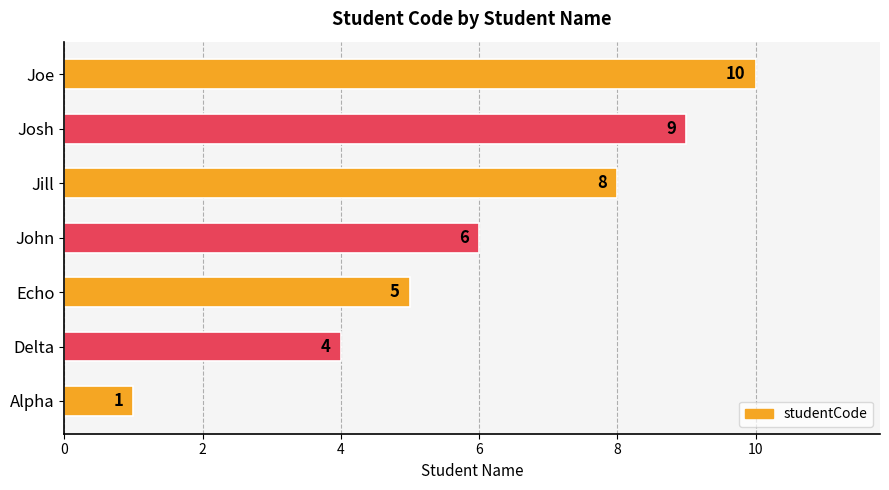

Does the chart contain stacked bars?

No